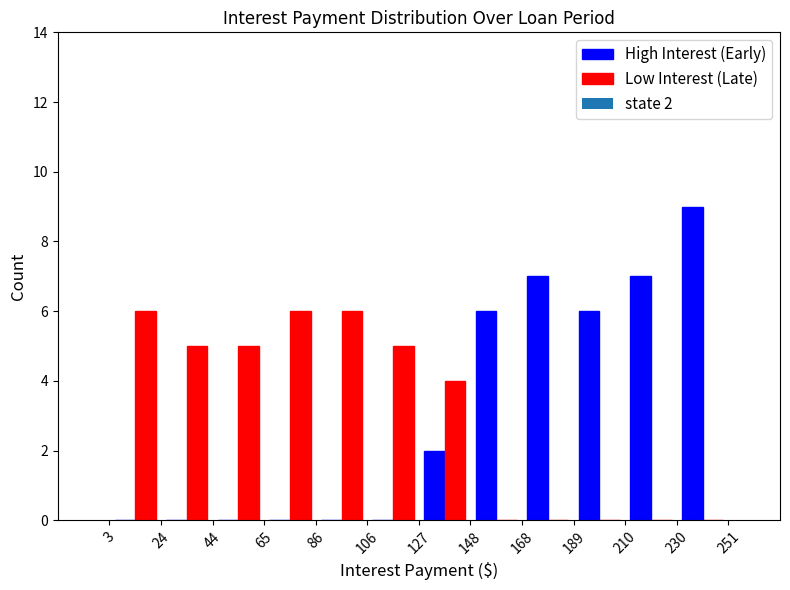

In the High Interest (Early) series, which range on the x-axis has the tallest bar?

230 to 251